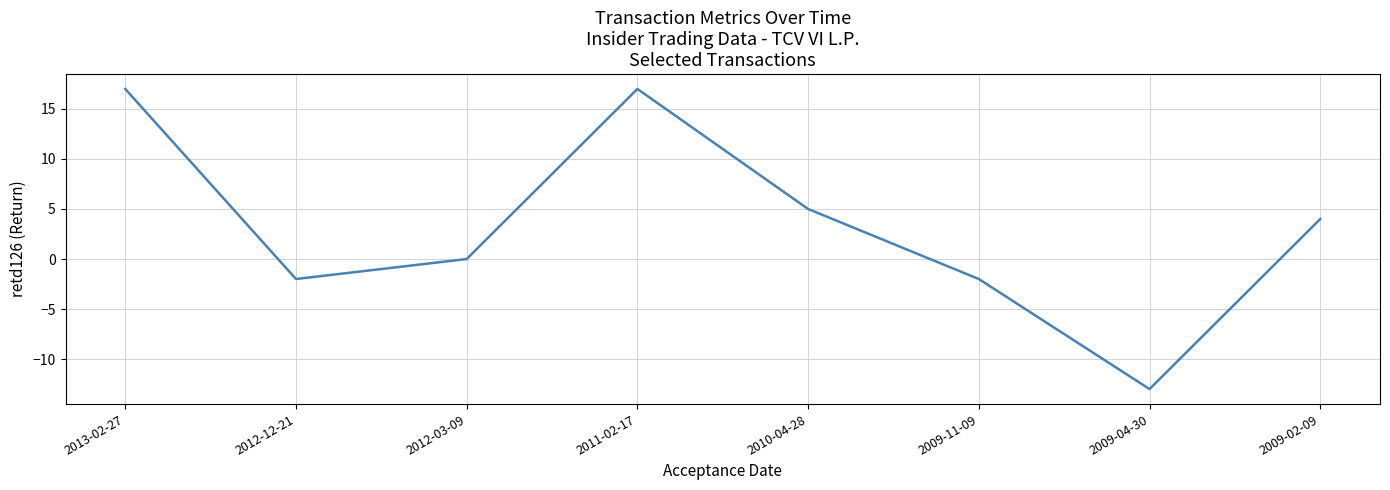

The chart shows a value of 28 at 2013-02-27. True or false?

False